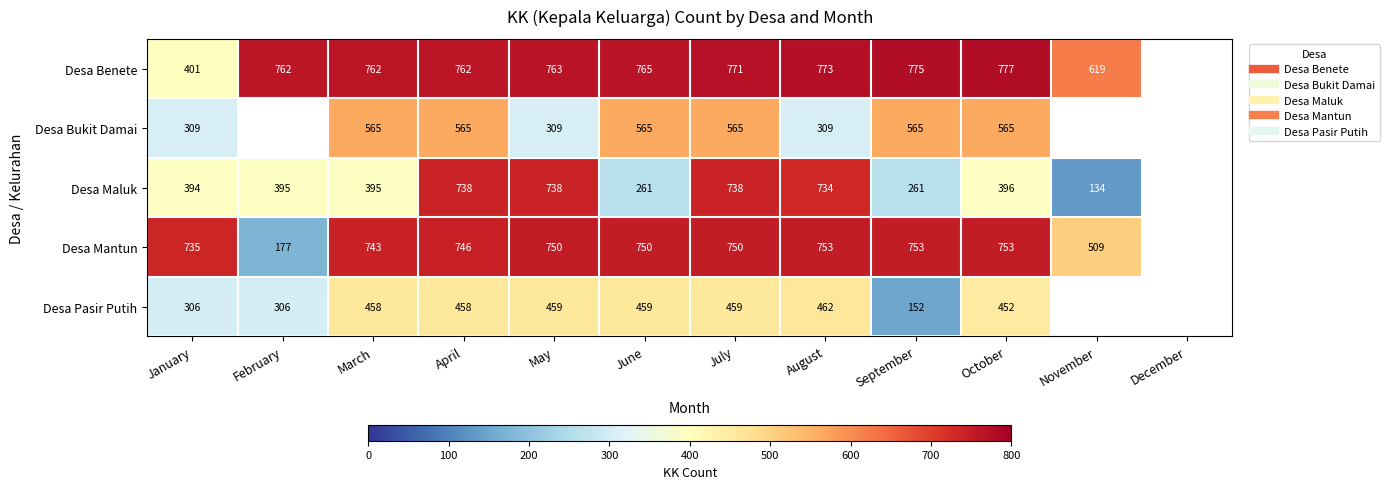

What is the minimum value for Desa Benete?

401.0